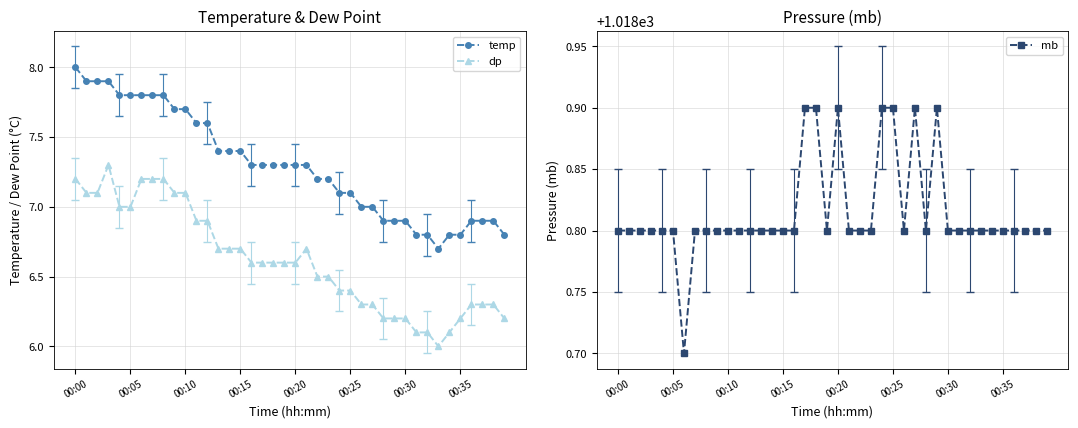

What is the difference between the highest and lowest values at 22?

1012.3